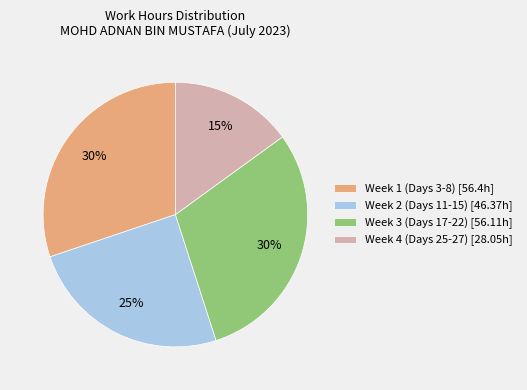

To the nearest percent, what is the average slice percentage?

25%